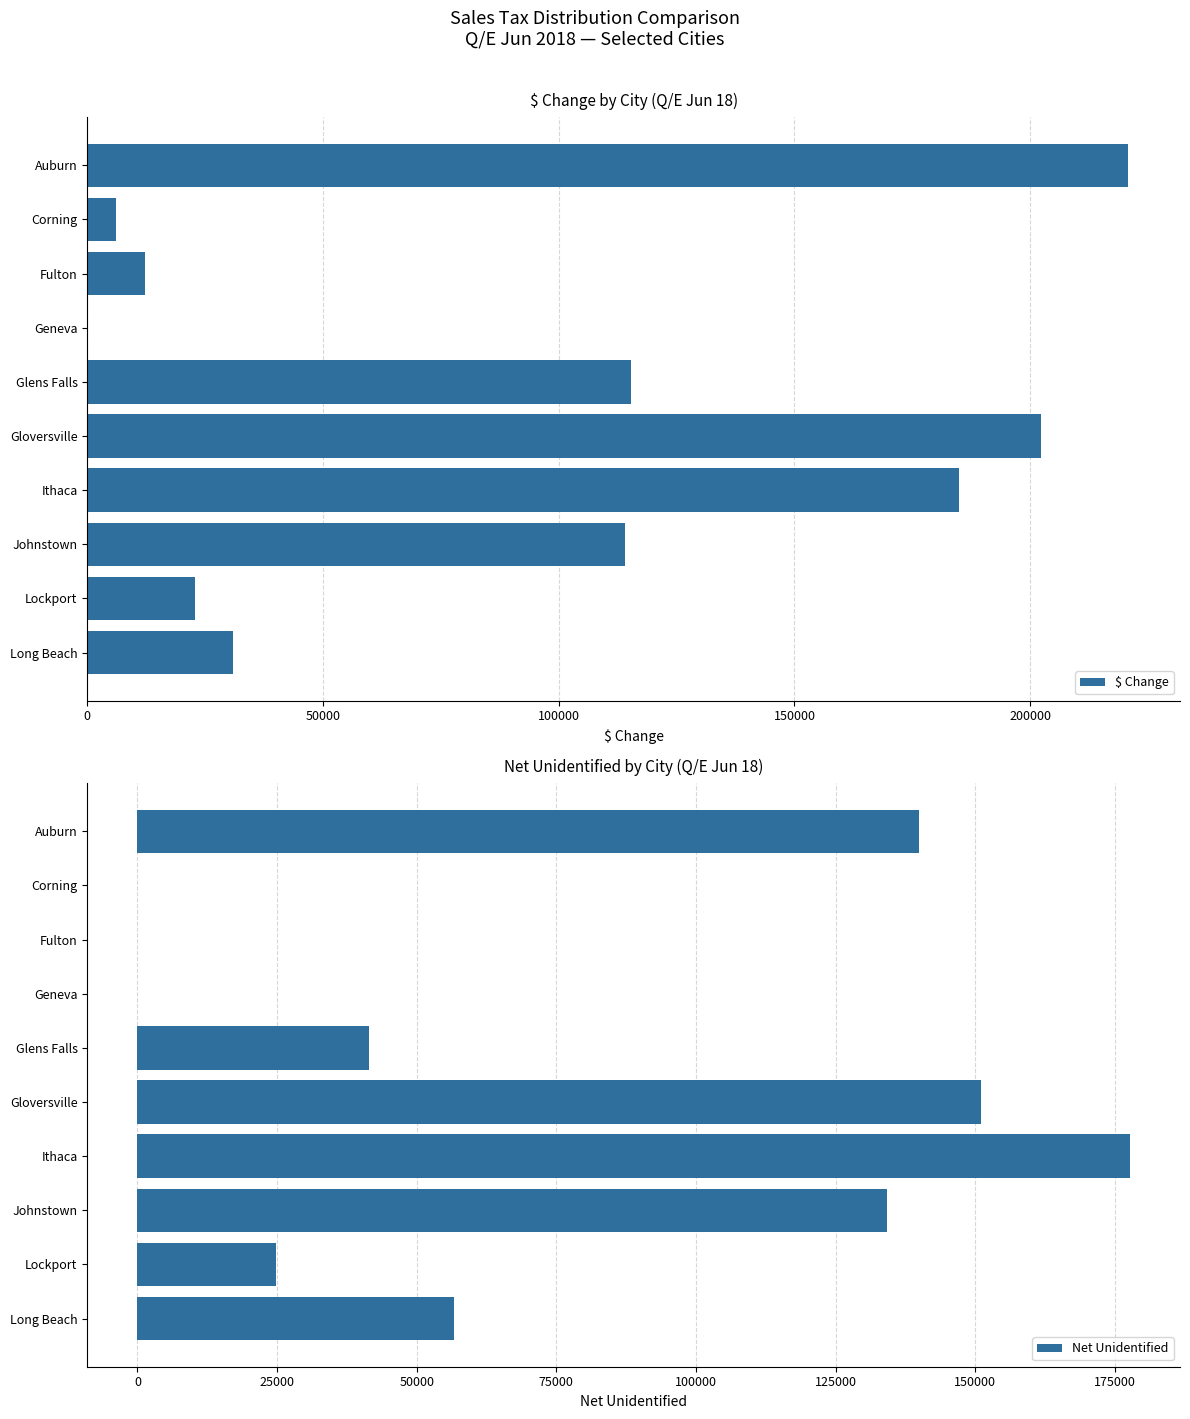

At which label does $ Change reach its peak?

Auburn